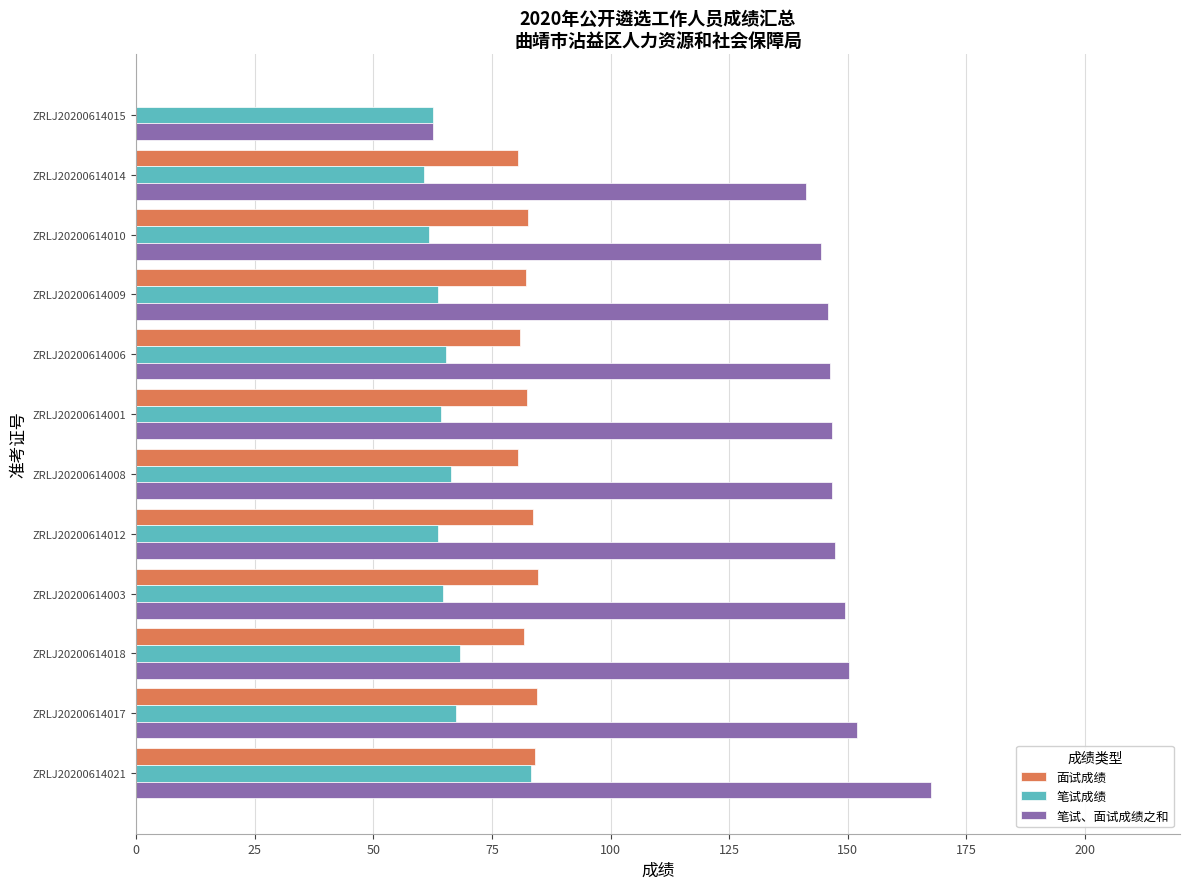

At which category is the sum across all series the highest?

ZRLJ20200614021